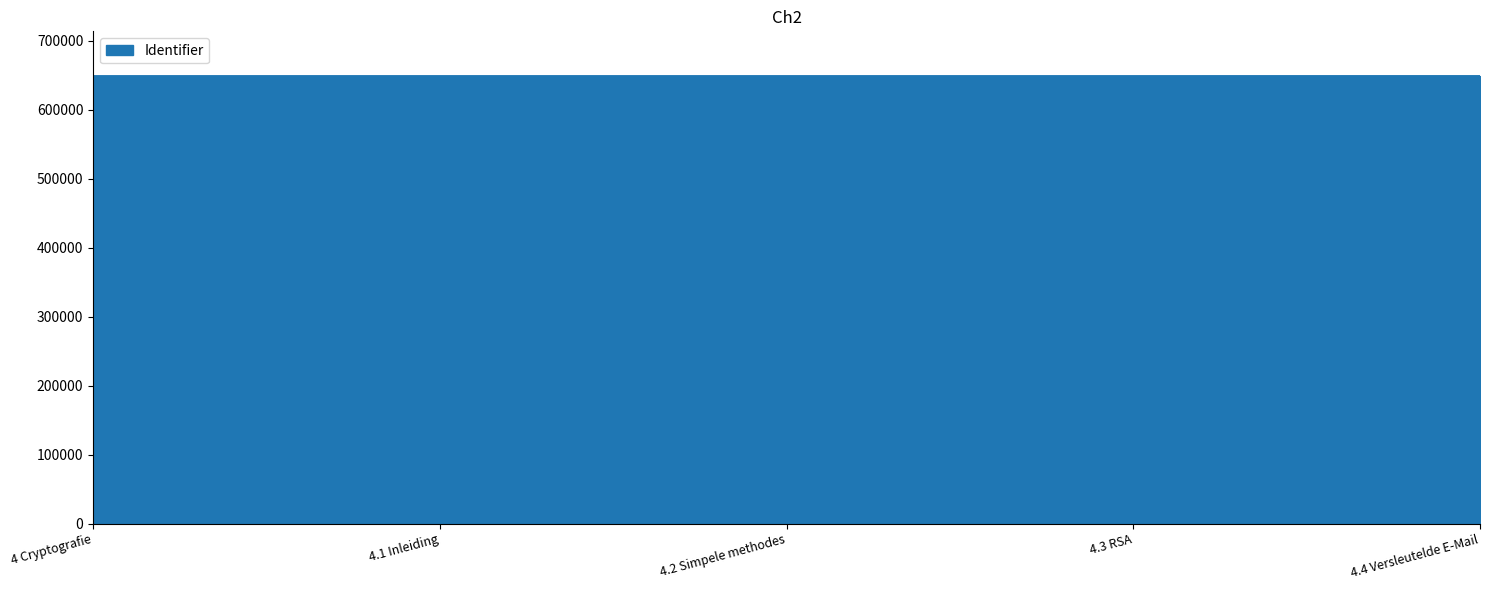

What is the change in value from 4.2 Simpele methodes to 4.3 RSA?

+1